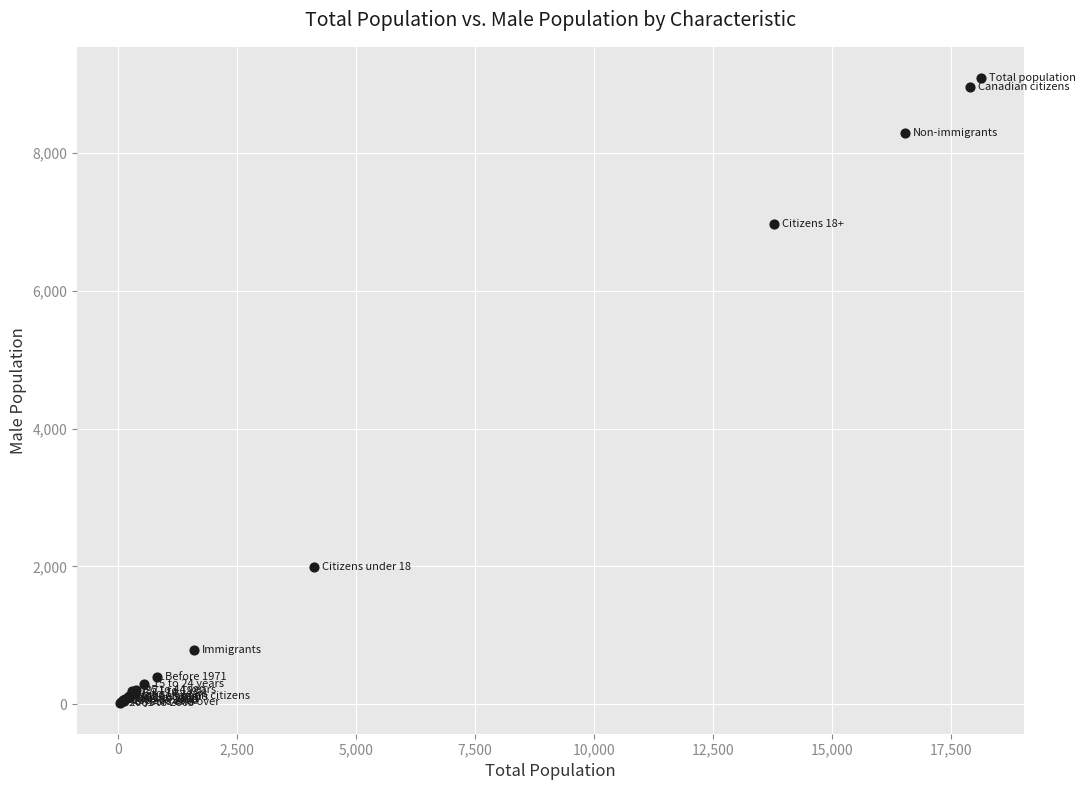

What Y value in the scatter plot is closest to 4557?

6970